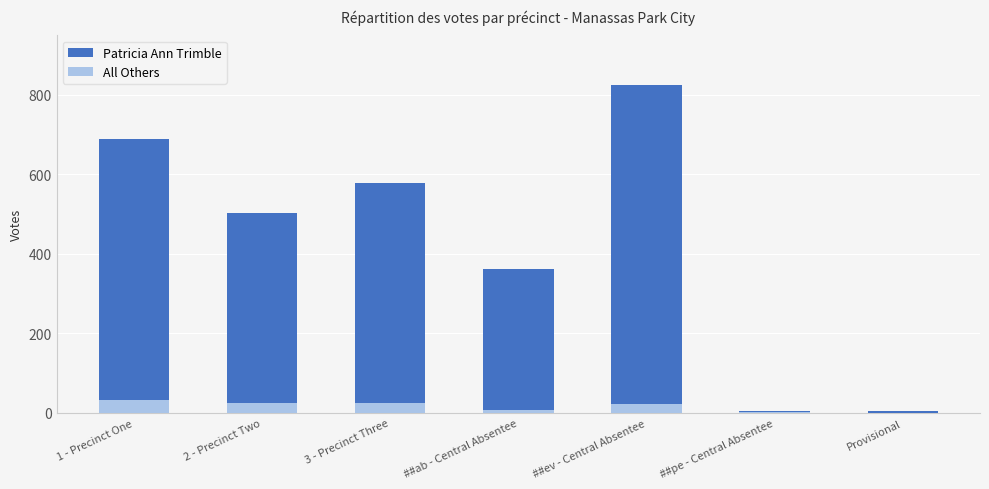

At 3 - Precinct Three, list the series in order from largest to smallest.

Patricia Ann Trimble, All Others